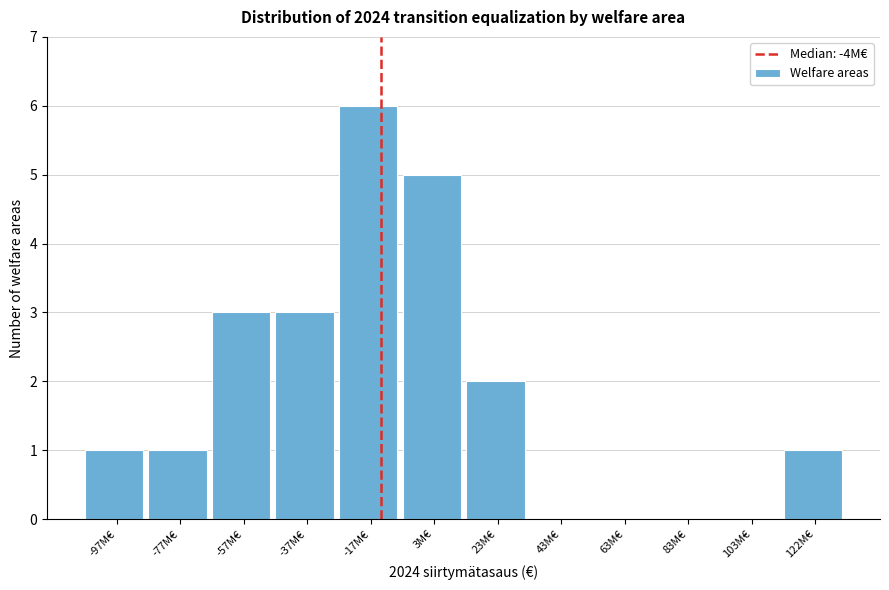

Reading left to right, list all the values displayed in this chart.

-97M€=1	-77M€=1	-57M€=3	-37M€=3	-17M€=6	3M€=5	23M€=2	43M€=0	63M€=0	83M€=0	103M€=0	122M€=1